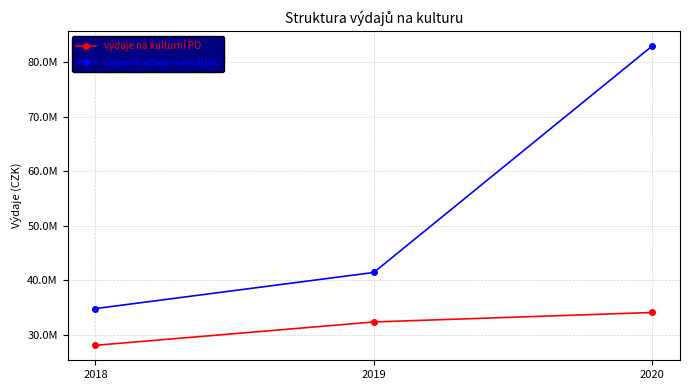

What is the maximum value shown in the chart?

82993614